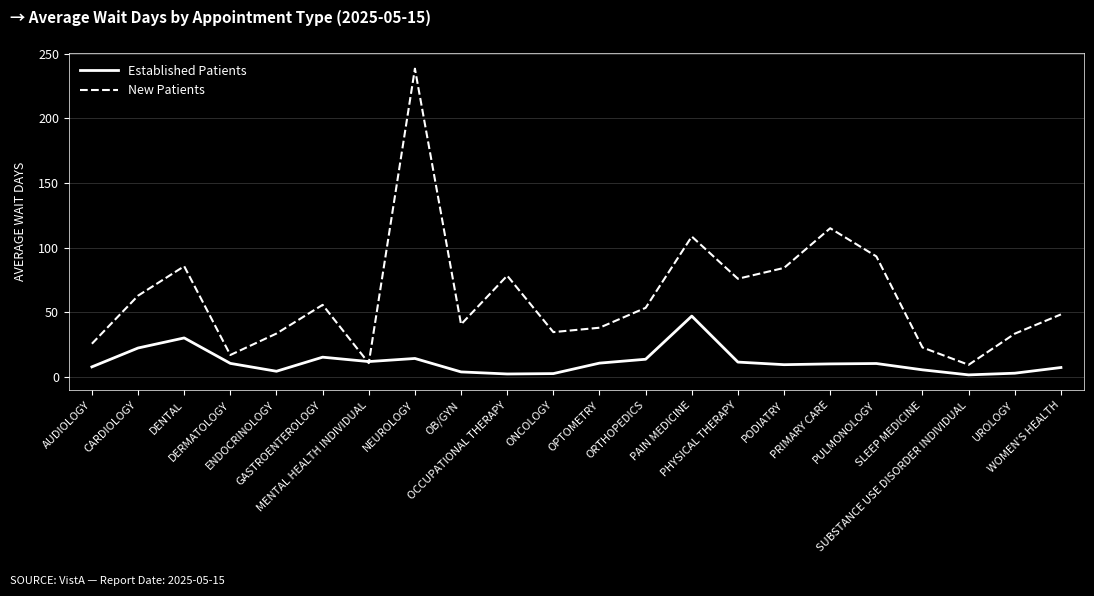

Rank the series at OPTOMETRY from highest to lowest value.

New Patients, Established Patients